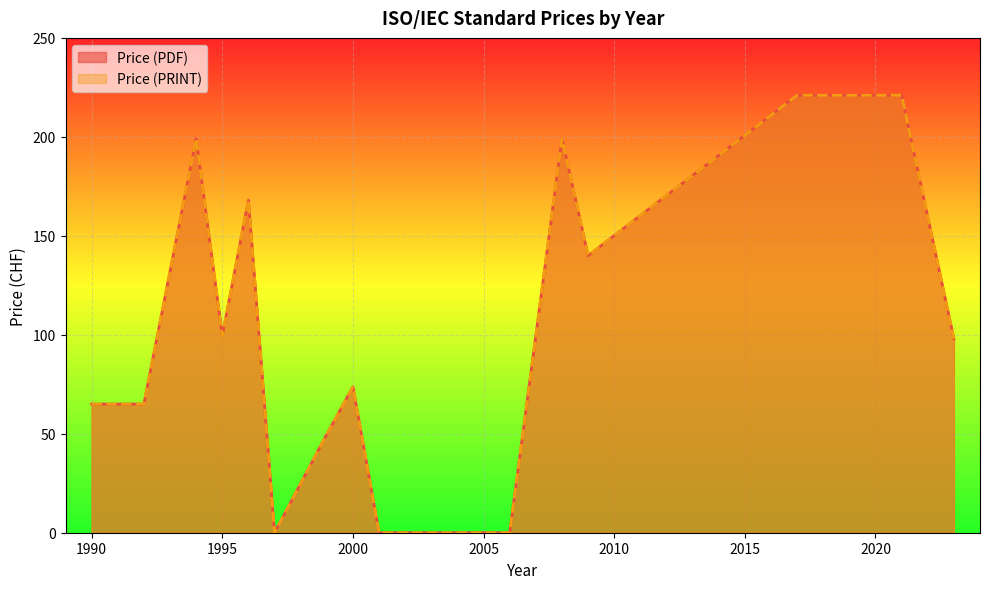

Which series changed the most between 2000 and 2000?

Price (PDF)